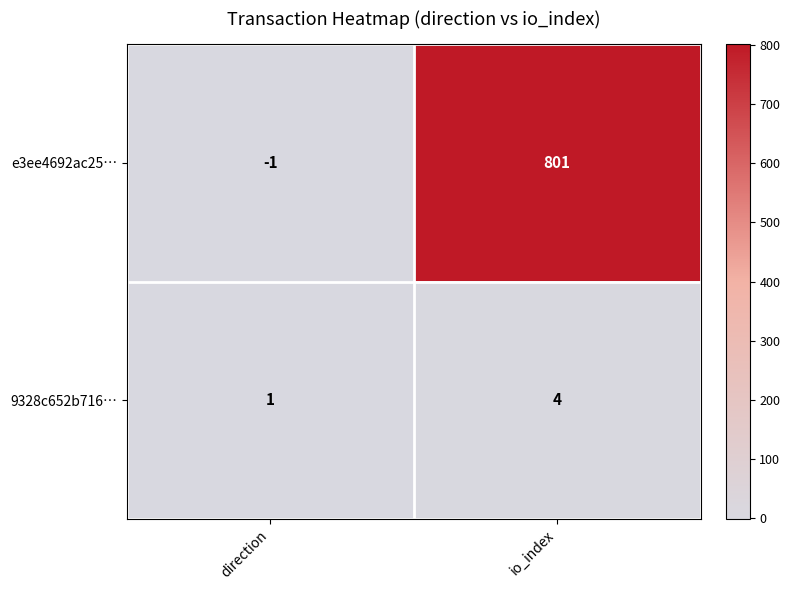

Count the number of data series in this chart.

2